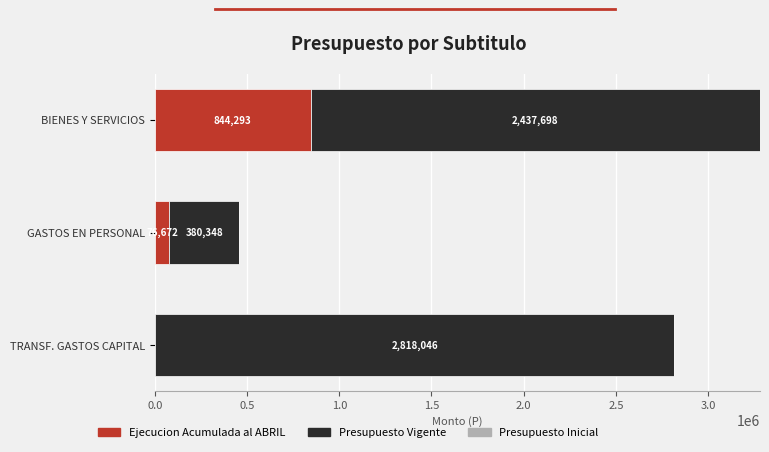

How many categories are shown in the chart?

3